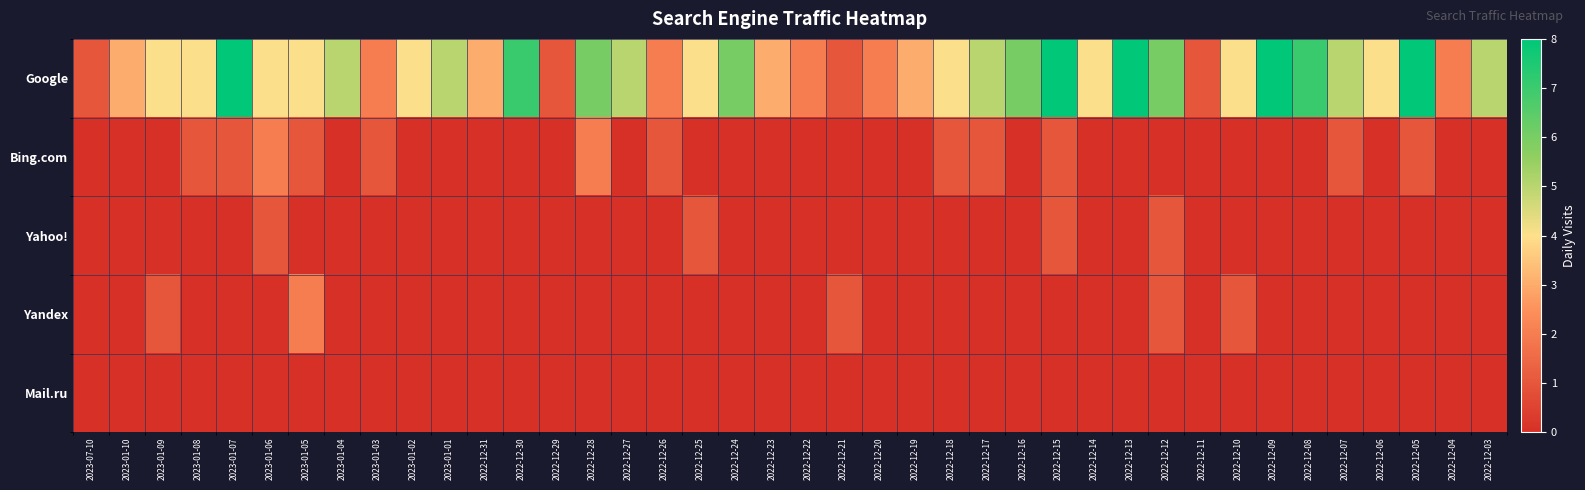

Which series has the widest spread of values?

Google